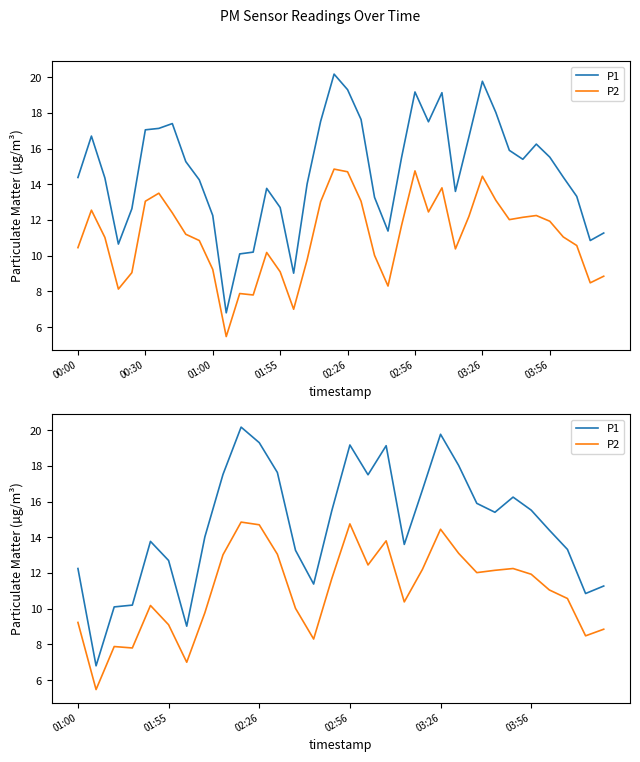

What is the sum of all P1 values?

440.4